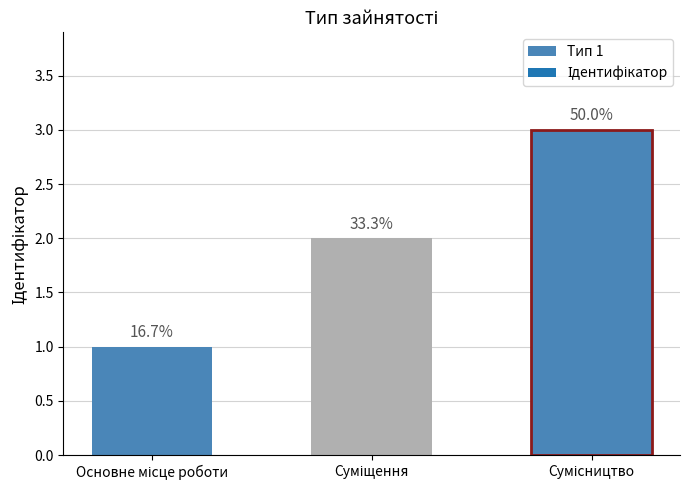

What is the approximate value at Основне місце роботи?

1